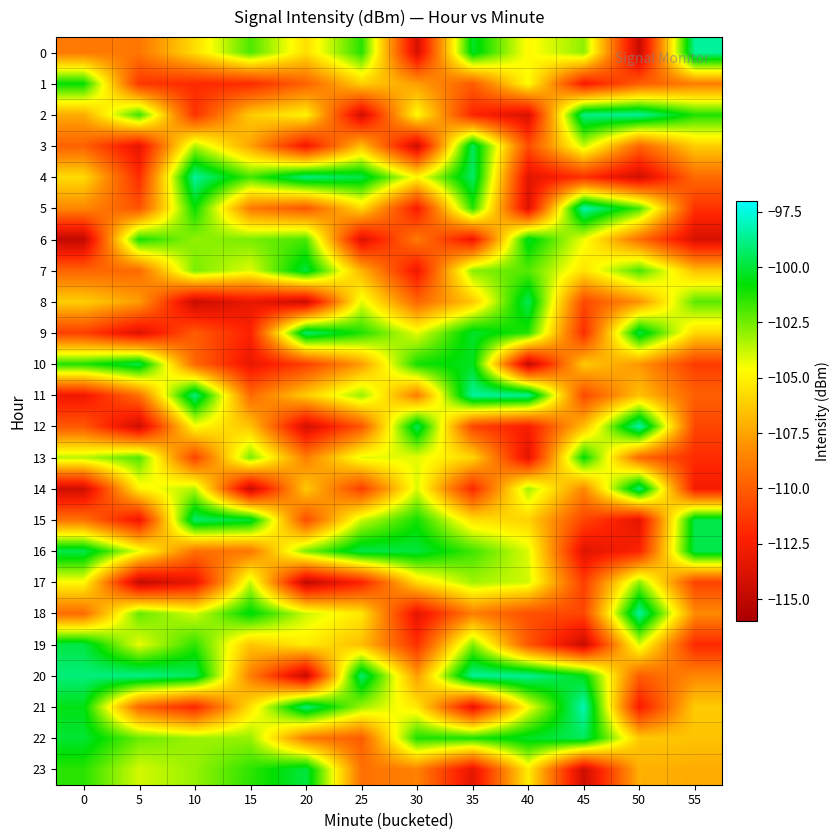

At 35, list the series in order from smallest to largest.

23, 21, 6, 2, 14, 12, 1, 18, 8, 13, 15, 17, 7, 19, 16, 5, 22, 10, 0, 9, 3, 4, 20, 11